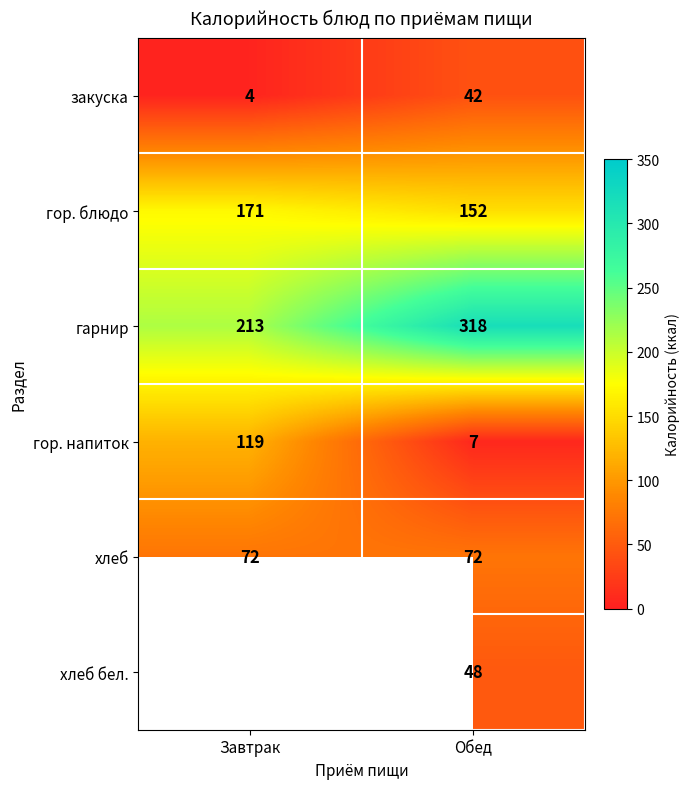

Rank the series at Обед from lowest to highest value.

гор. напиток, закуска, хлеб бел., хлеб, гор. блюдо, гарнир